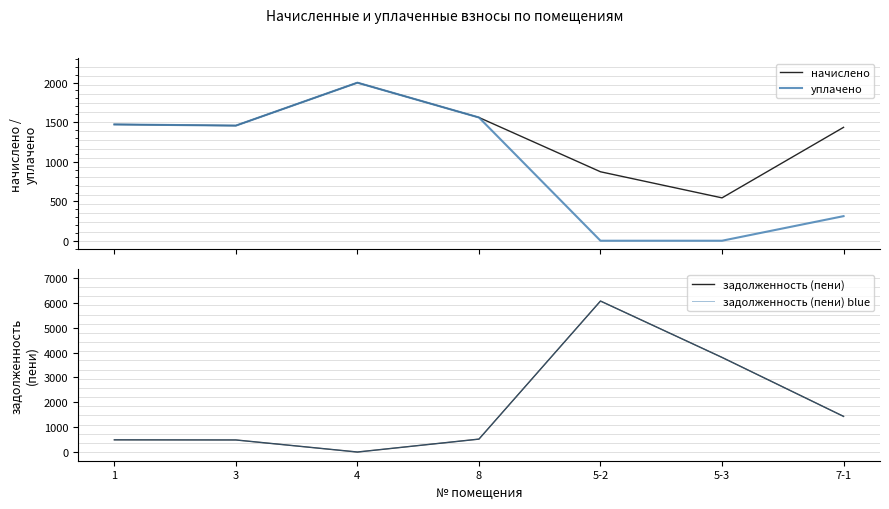

Where is the first local minimum for начислено?

3